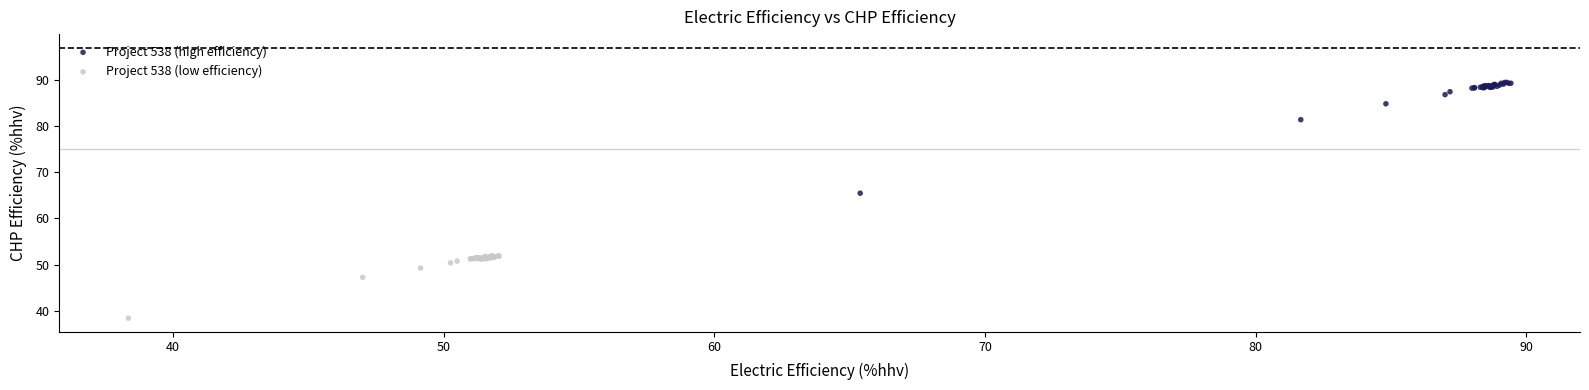

Which series has the widest spread of Y values?

Project 538 (high efficiency)